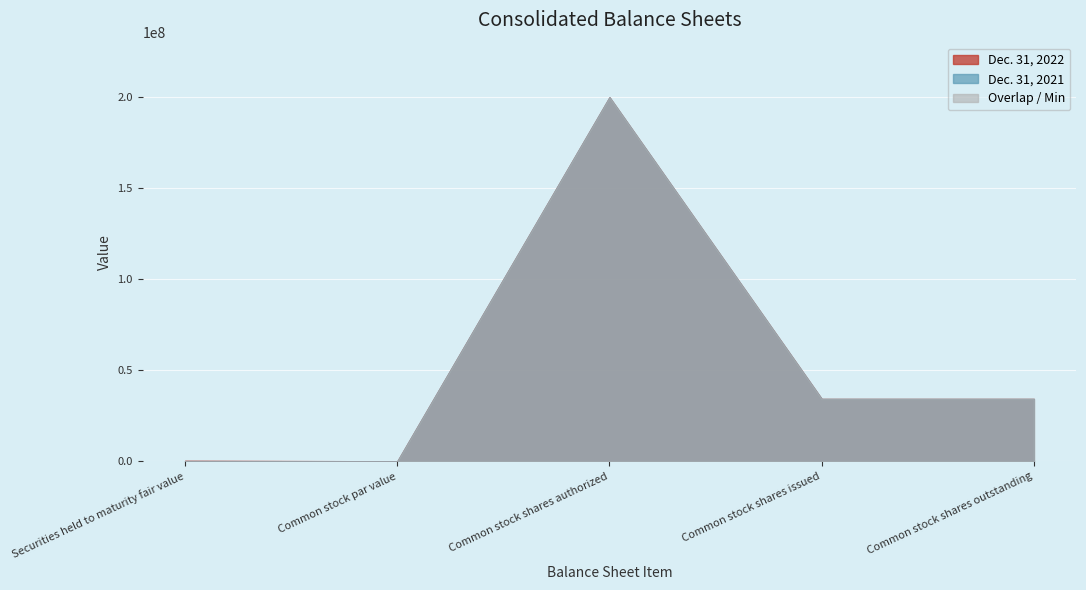

Which has a higher value, Common stock shares authorized or Common stock shares issued?

Common stock shares authorized